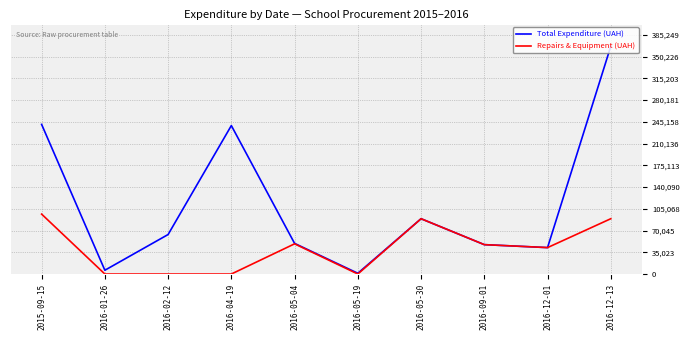

At which category does the chart reach its peak across all series?

2016-12-13